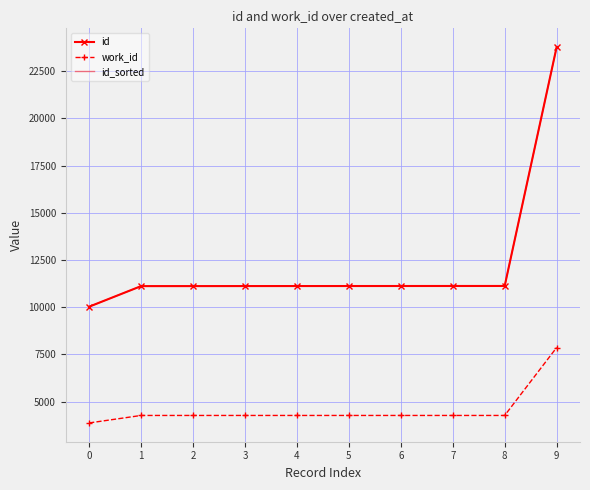

Reading left to right, transcribe all the data shown in this chart.

id: 0=10030	1=11119	2=11120	3=11122	4=11123	5=11124	6=11125	7=11126	8=11127	9=23777
work_id: 0=3873	1=4269	2=4269	3=4269	4=4269	5=4269	6=4269	7=4269	8=4269	9=7864
id_sorted: 0=10030	1=11119	2=11120	3=11122	4=11123	5=11124	6=11125	7=11126	8=11127	9=23777